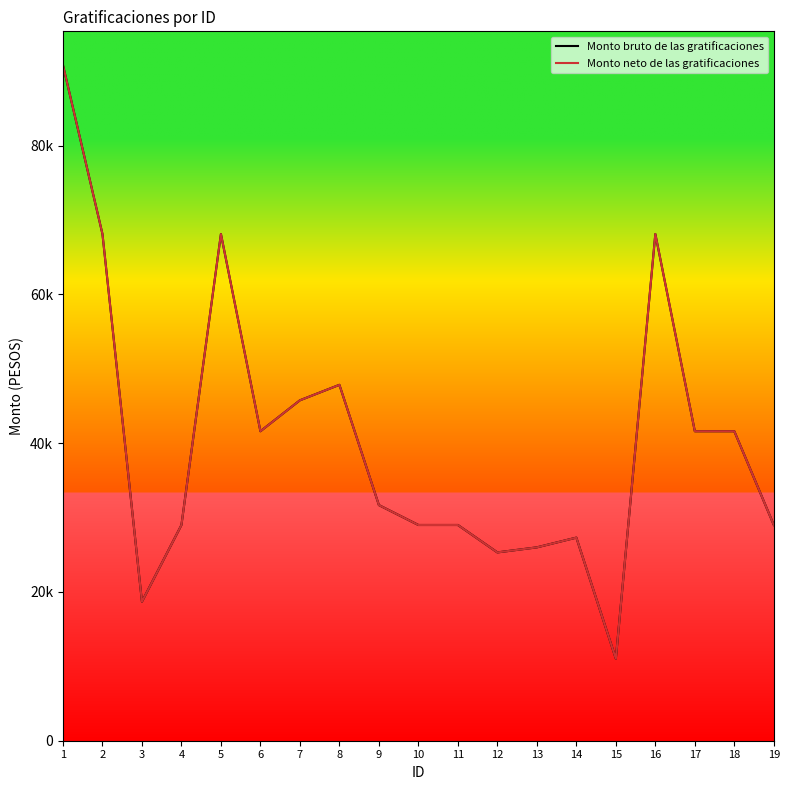

True or false: Monto neto de las gratificaciones has more than 0 interior local peaks.

True